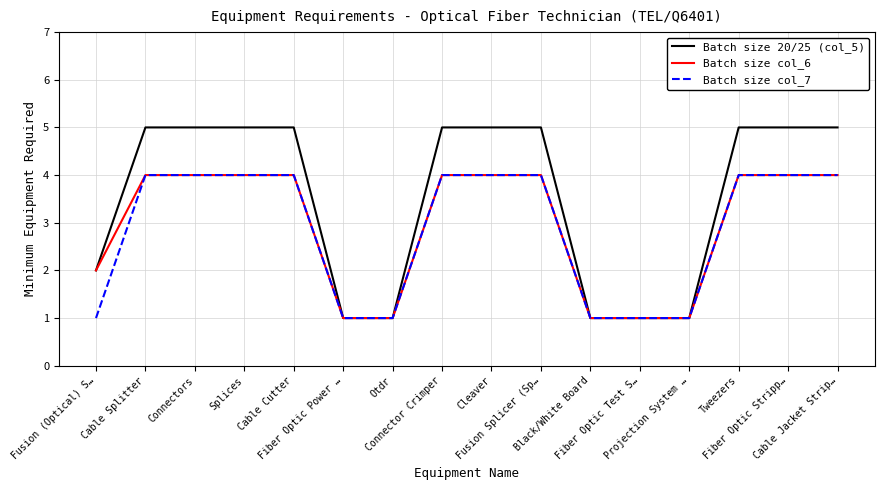

What is the average value of the Batch size col_7 series?

3